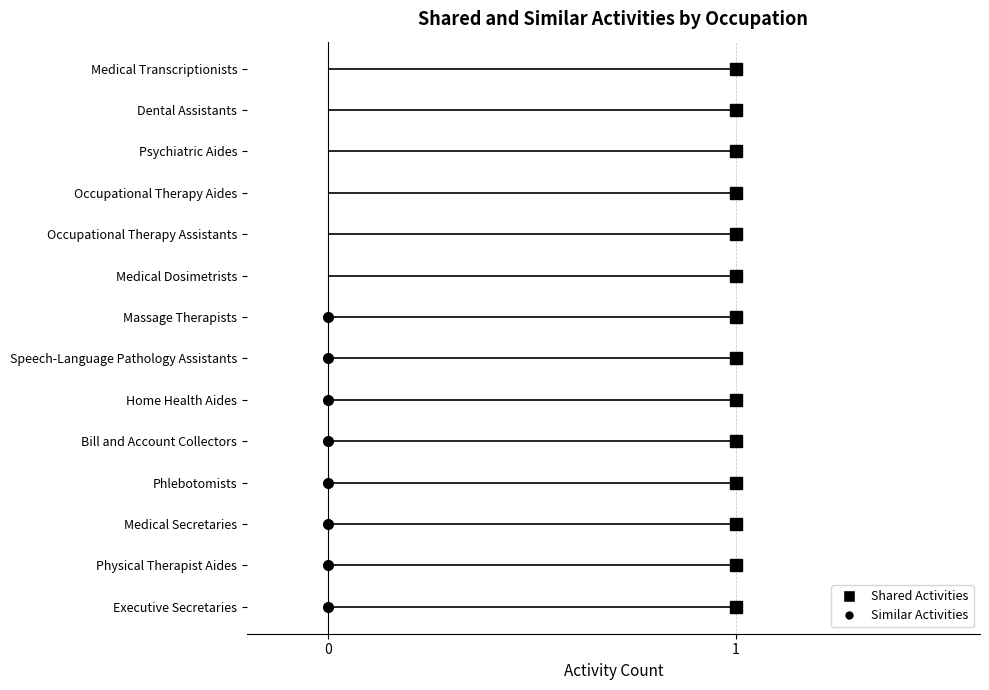

True or false: Shared Activities and Similar Activities intersect in this chart.

False